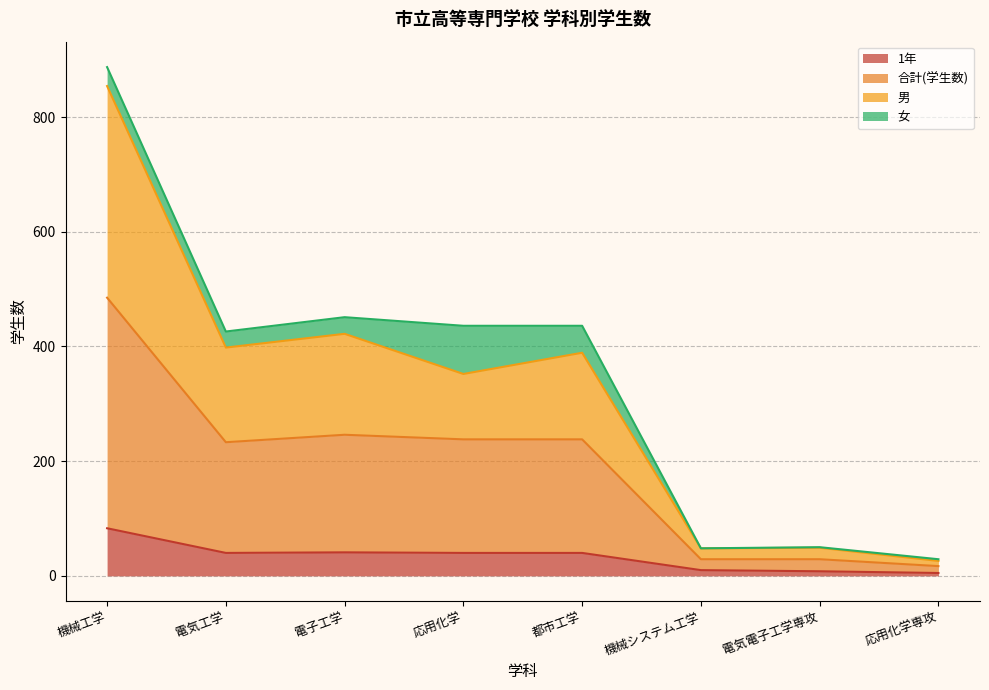

At which category is the sum across all series the highest?

機械工学